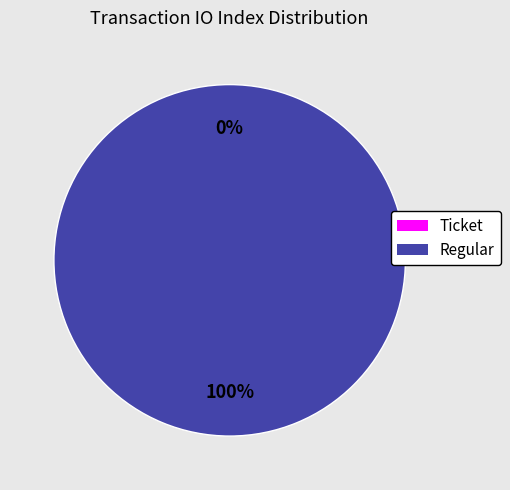

How many slices are in this pie chart?

2